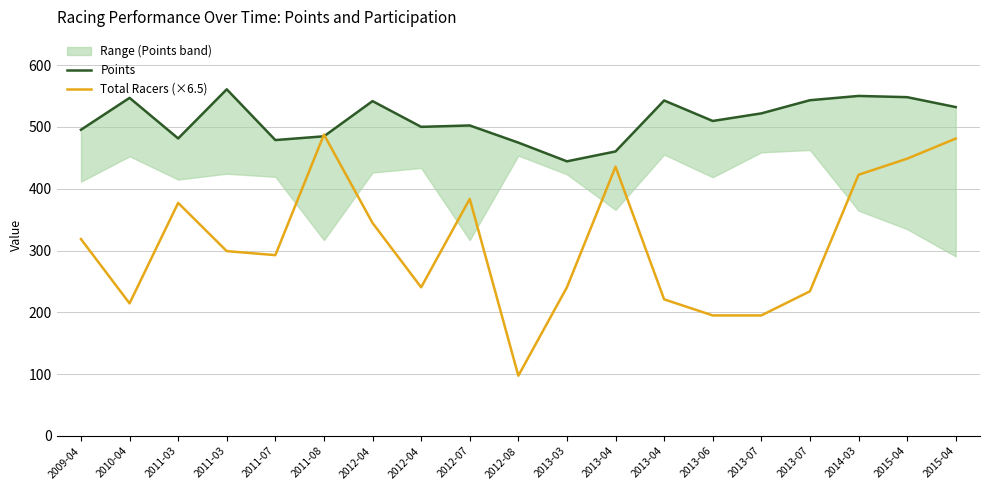

What is the difference between the Points values at 2011-03 and 2013-03?

37.0